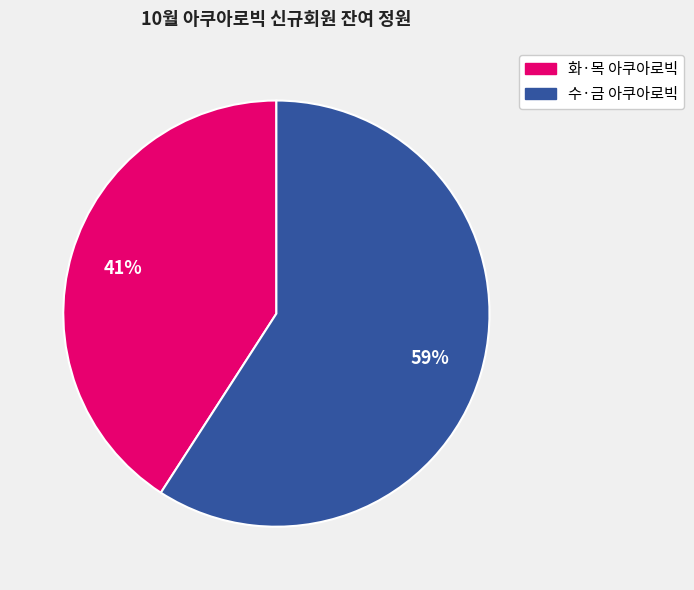

To the nearest percent, what is the average slice percentage?

50%